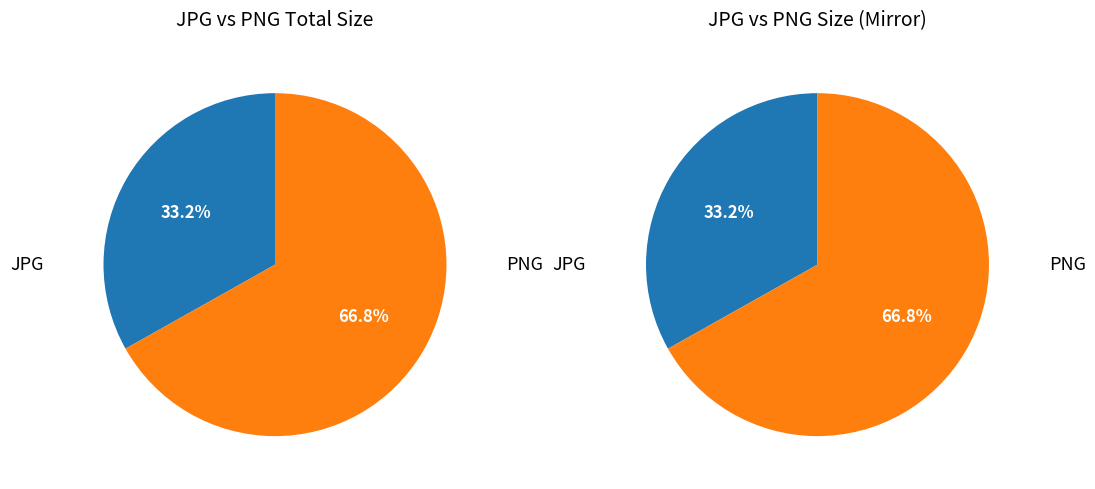

Is there any slice that represents more than half of the pie?

Yes